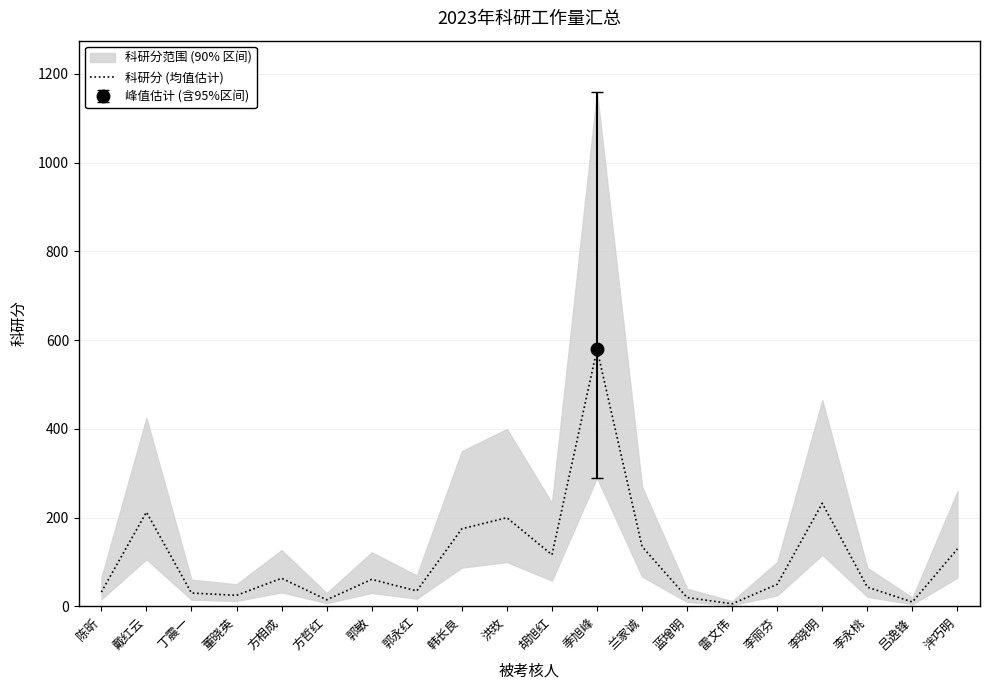

What is the smallest value displayed?

6.0